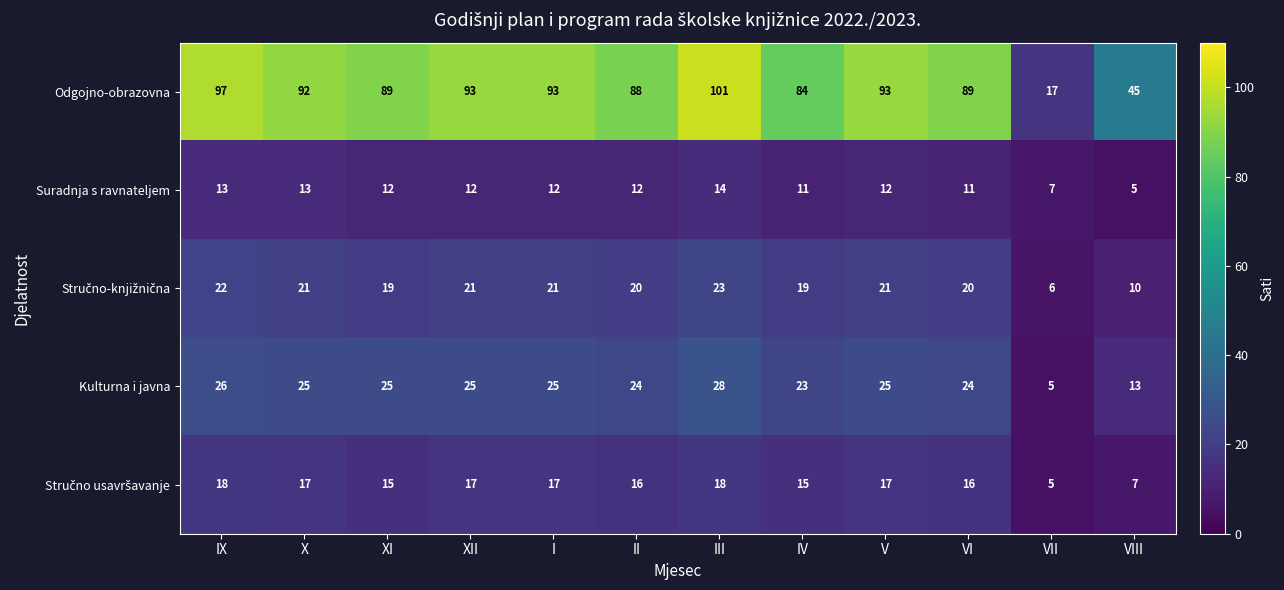

How many distinct data groups are displayed?

5